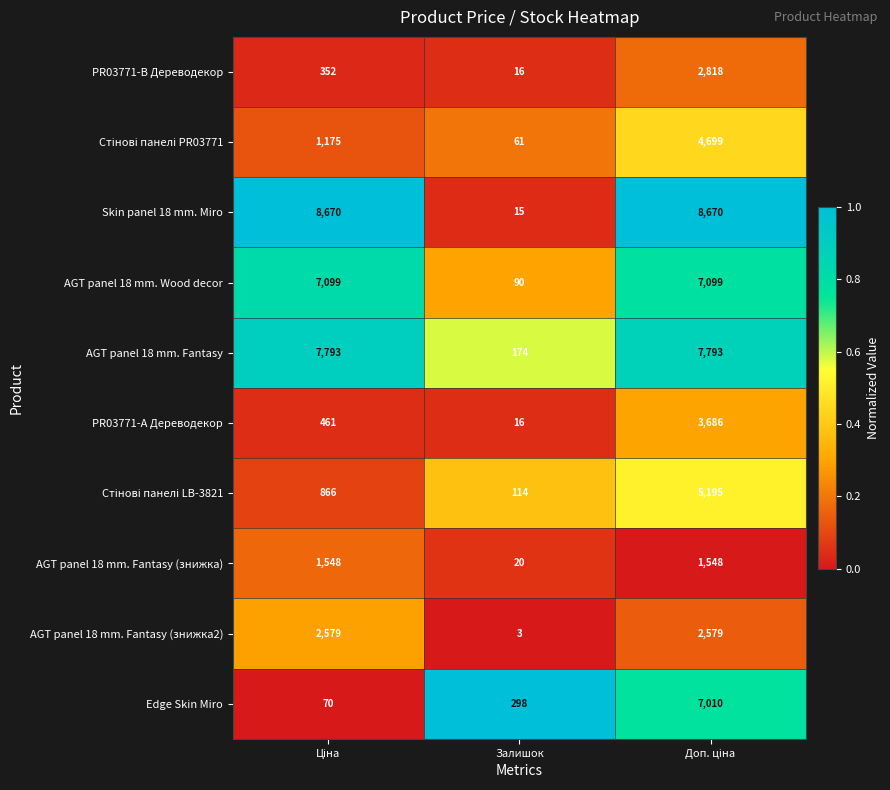

Is it true that AGT panel 18 mm. Fantasy (знижка) equals 20 at Залишок?

True